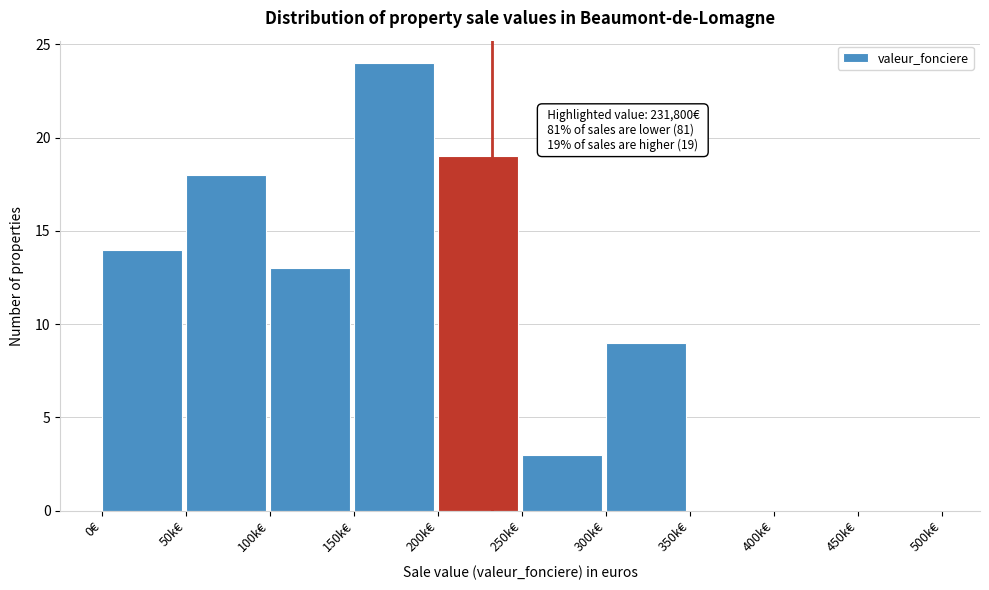

Reading left to right, extract all data points from this chart.

0€=14	50k€=18	100k€=13	150k€=24	200k€=19	250k€=3	300k€=9	350k€=0	400k€=0	450k€=0